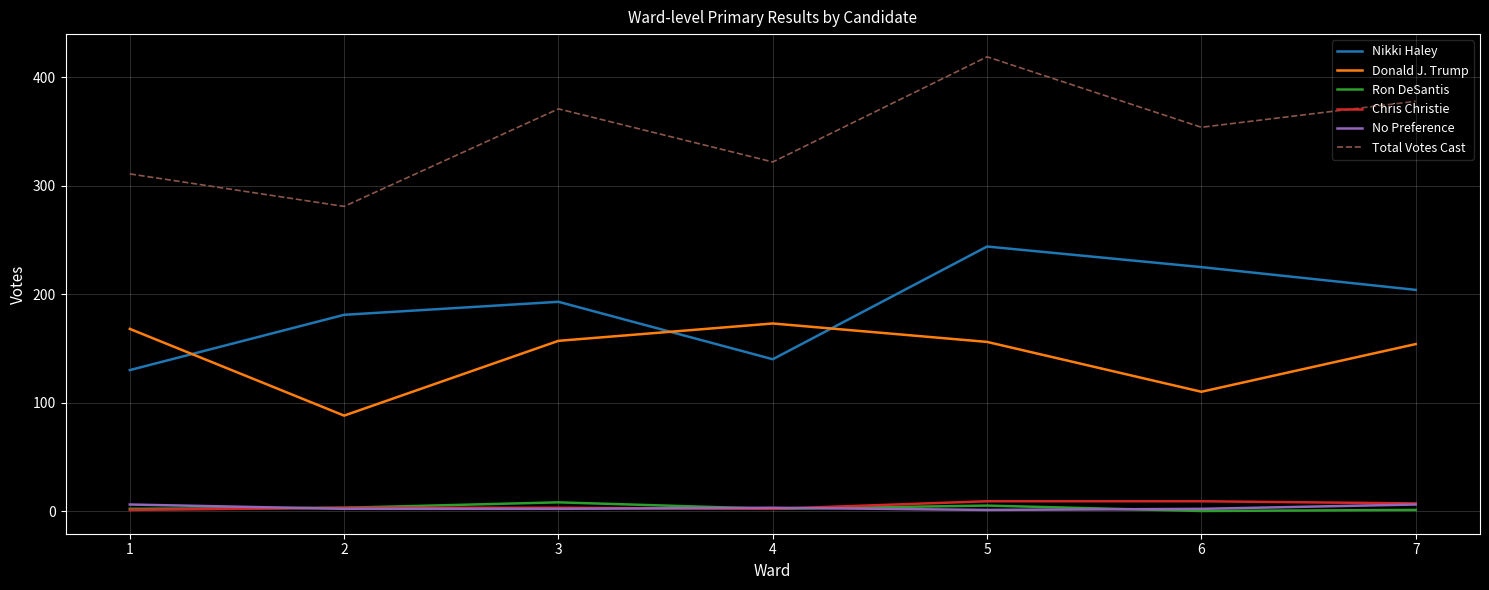

What is the spread (max minus min) of values at 3?

369